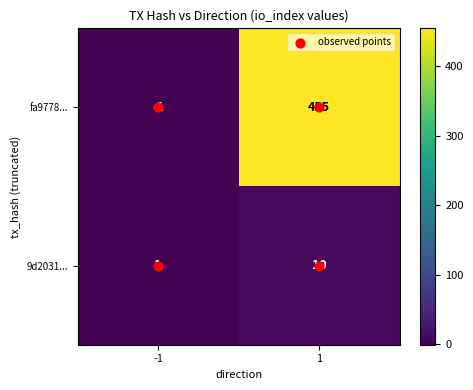

What is the difference between the 9d2031... values at 1 and -1?

9